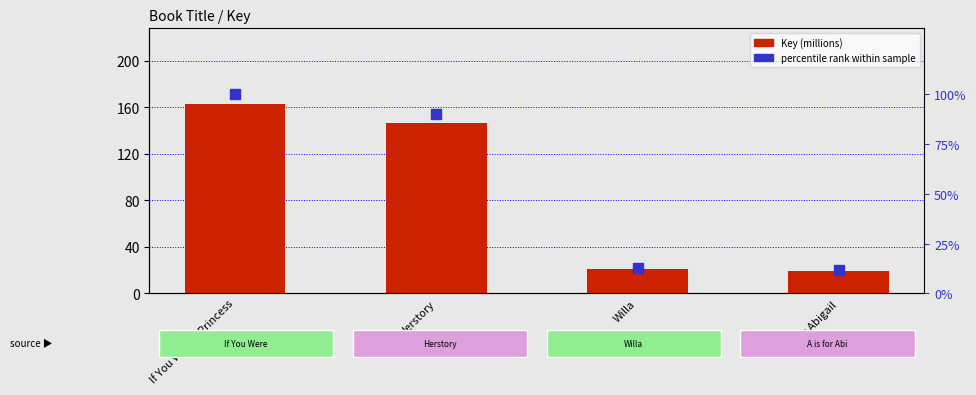

Which series has the largest total across all categories?

Key (millions)